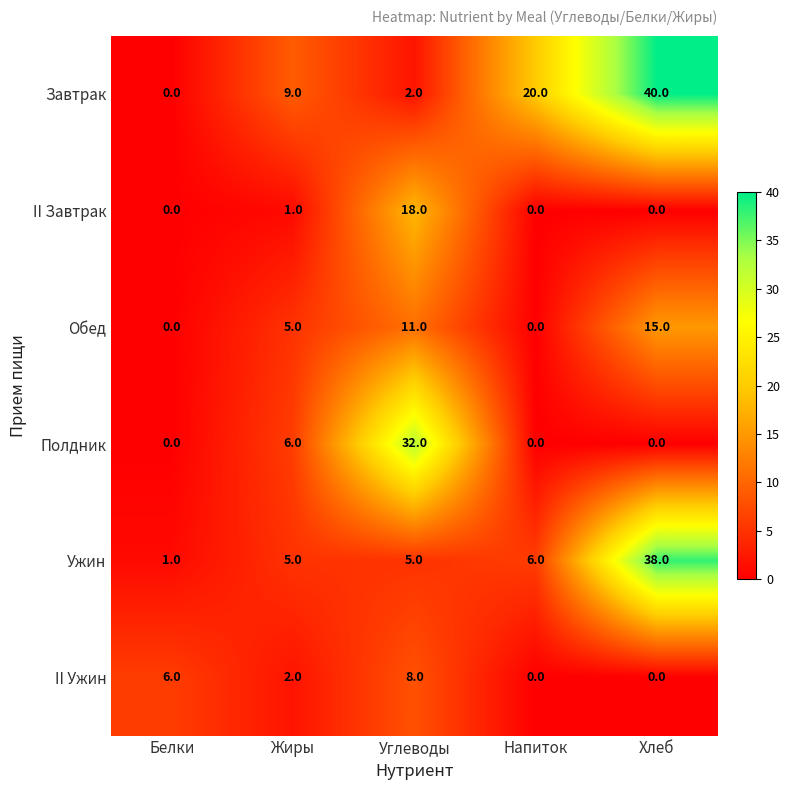

Between Белки and Углеводы, which series saw the biggest shift?

Полдник